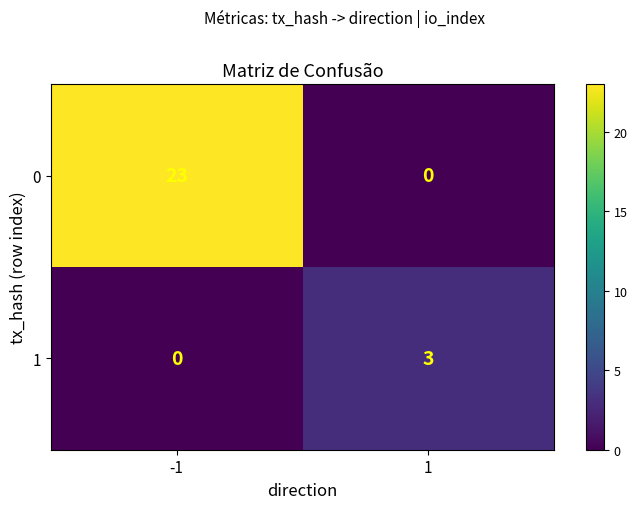

How many data points does each series have?

2